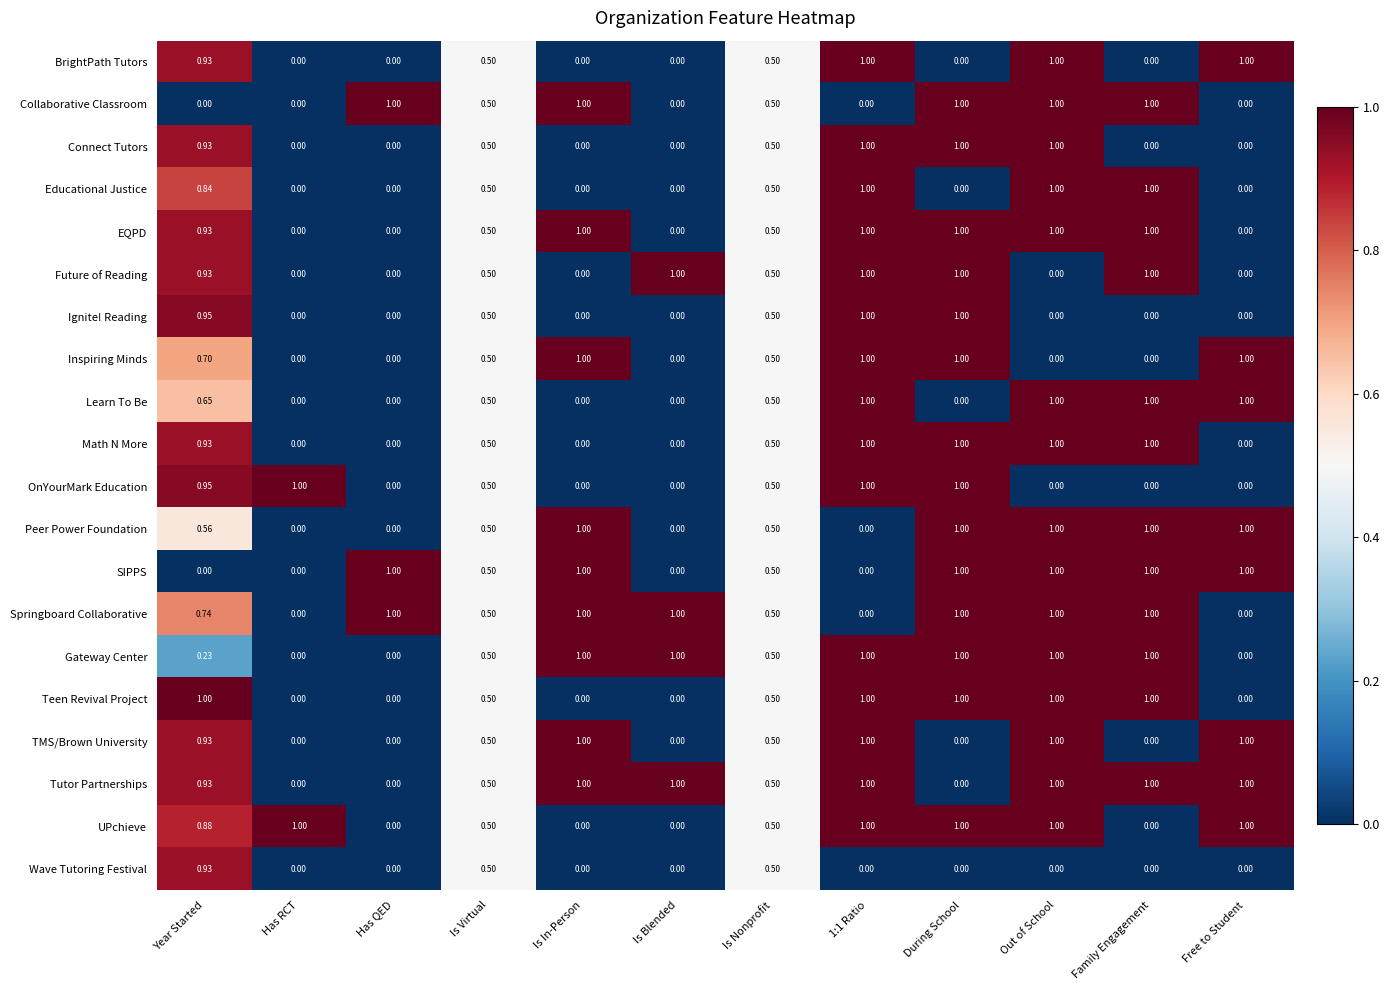

Which series has the largest total across all categories?

Tutor Partnerships